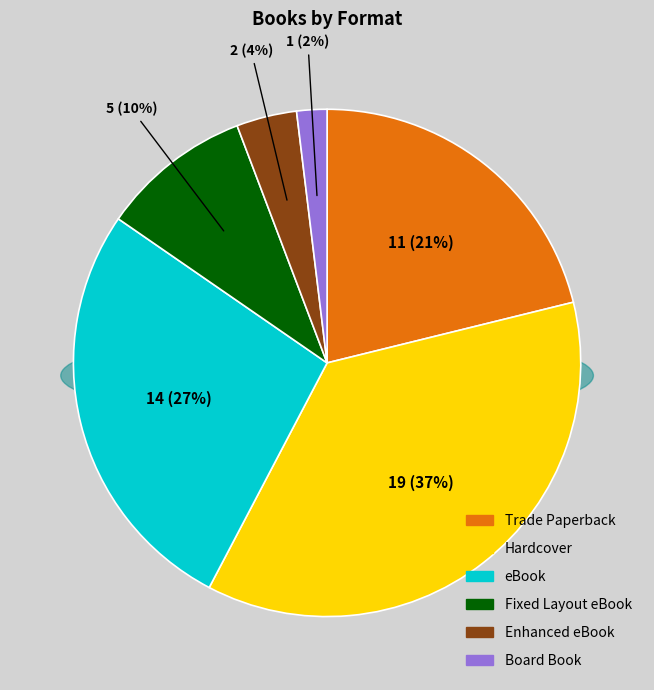

Does eBook represent more than half of the total?

No